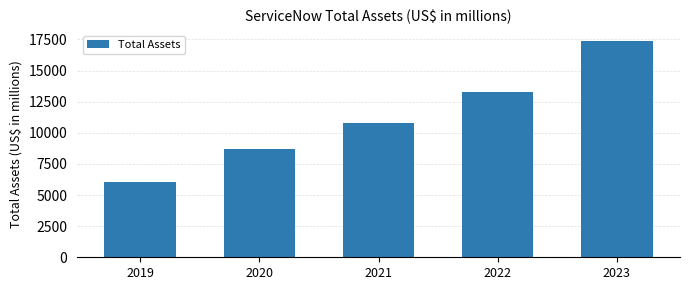

Reading right to left, extract all data points from this chart.

2023=17387	2022=13299	2021=10798	2020=8715	2019=6022